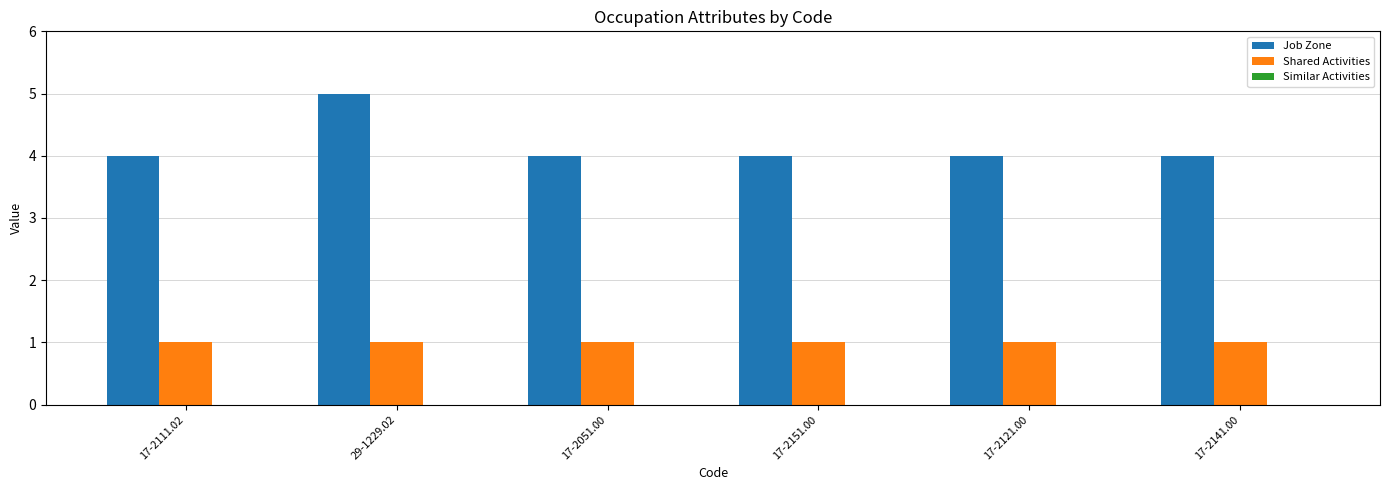

Which category has the highest value across all series?

29-1229.02